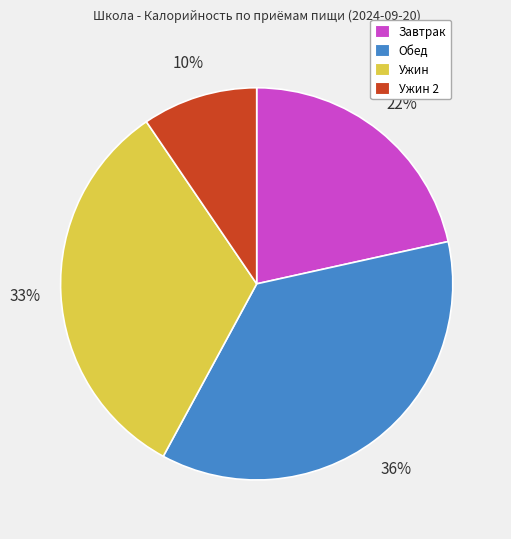

Rank the categories by value from lowest to highest.

Ужин 2, Завтрак, Ужин, Обед